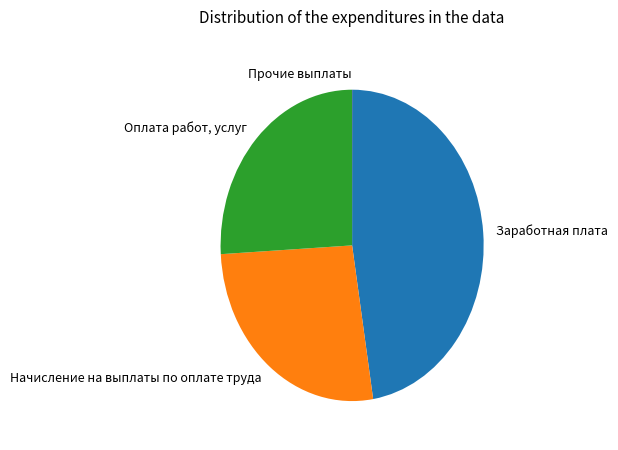

Approximately how many times larger is the value at Оплата работ, услуг compared to Начисление на выплаты по оплате труда?

1.0